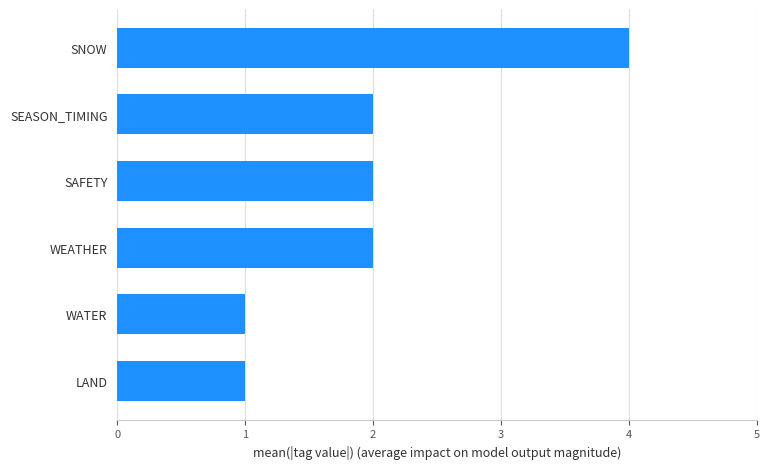

What is the sum of the values at LAND and WEATHER?

3